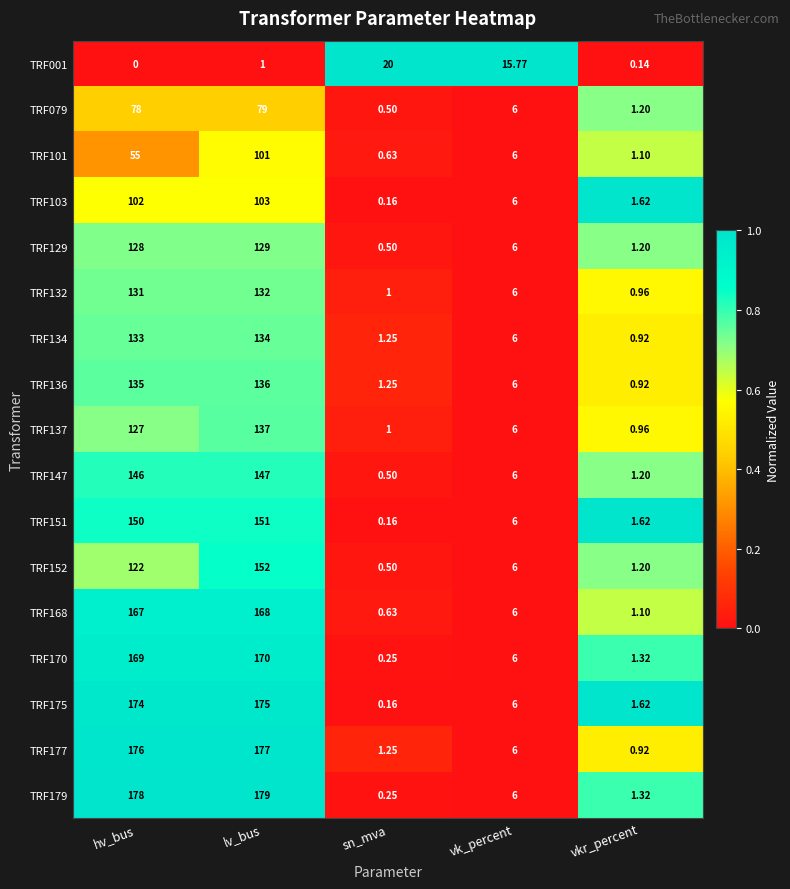

Which category has the highest value in the TRF134 series?

lv_bus